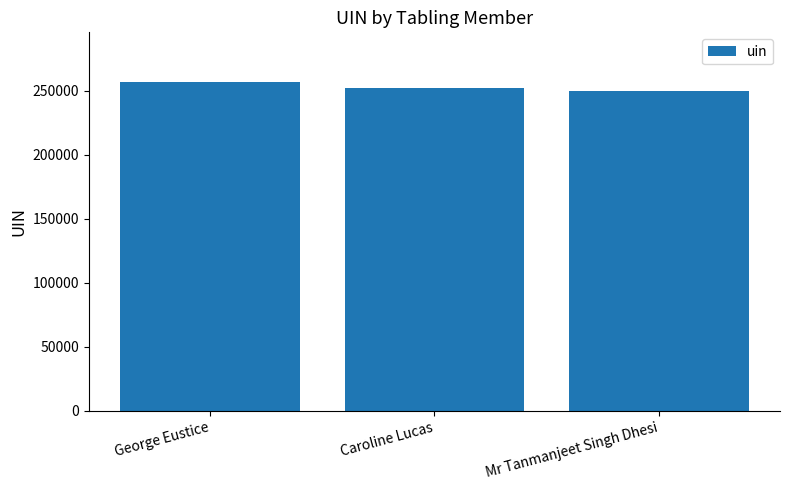

Are the bars horizontal?

No